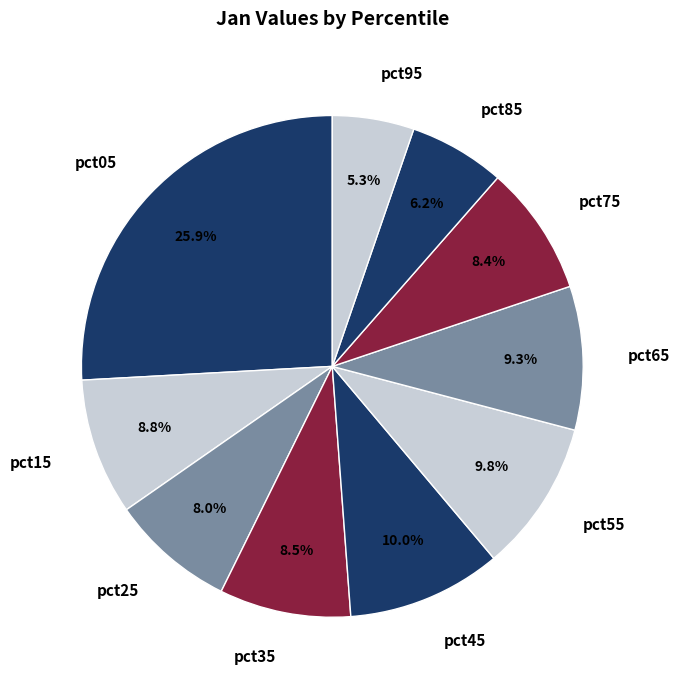

To the nearest percent, what is the combined percentage of pct45 and pct25?

18%